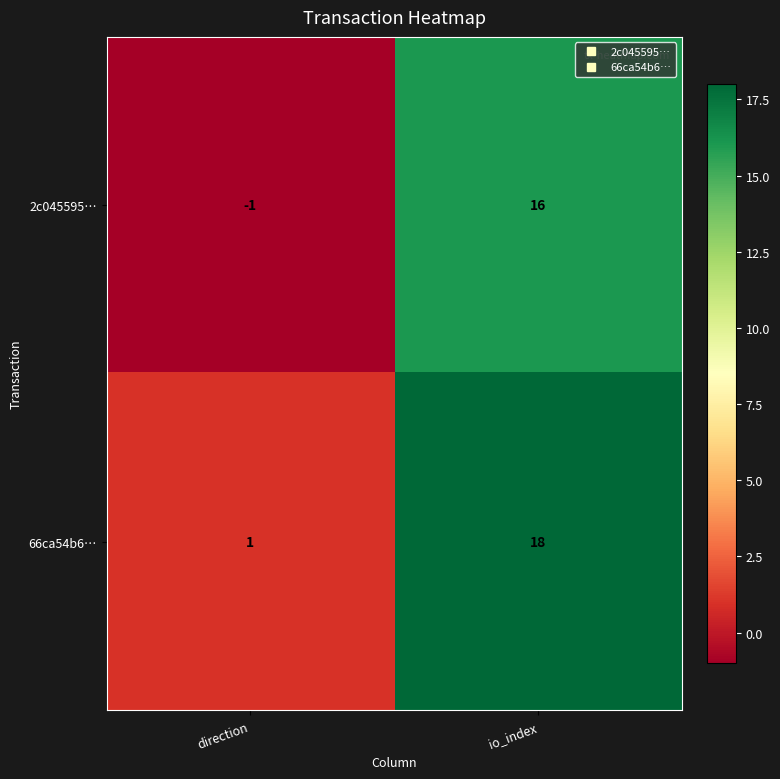

True or false: 66ca54b6… has a value of 1 at direction.

True